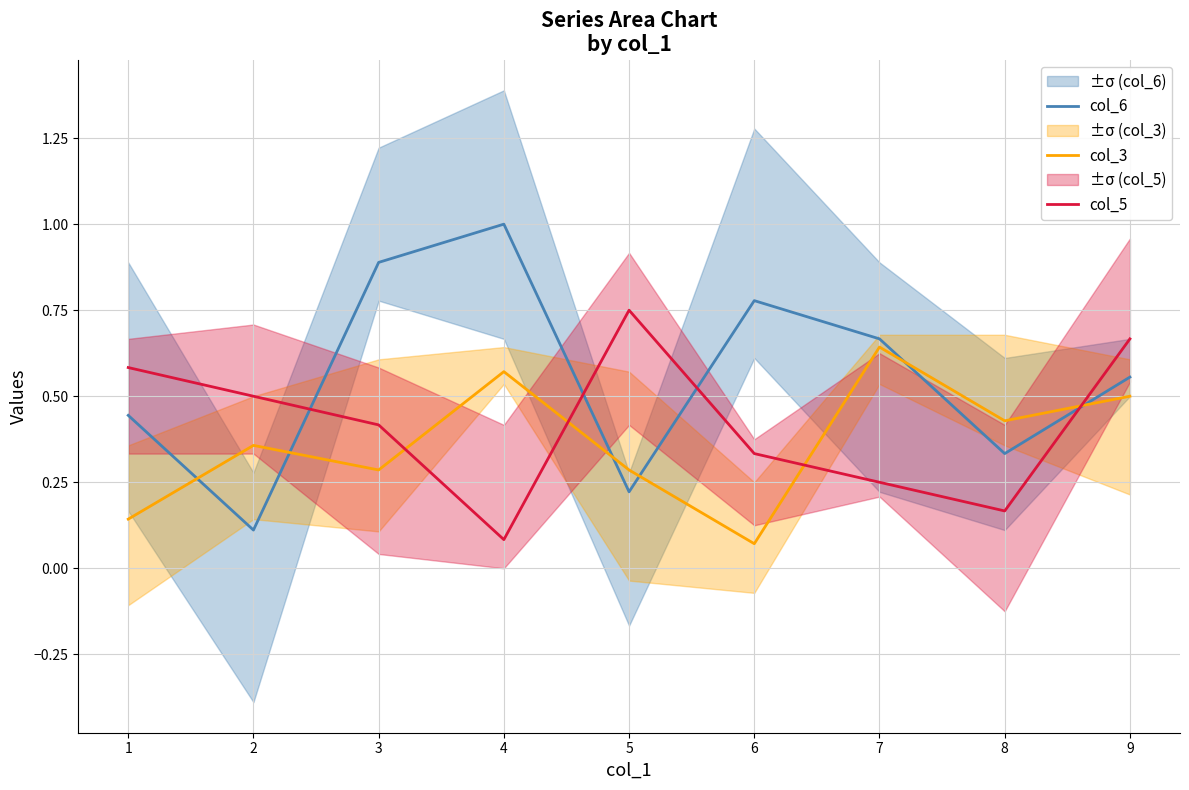

After their last crossing, which series has the higher values: col_3 or col_6?

col_6